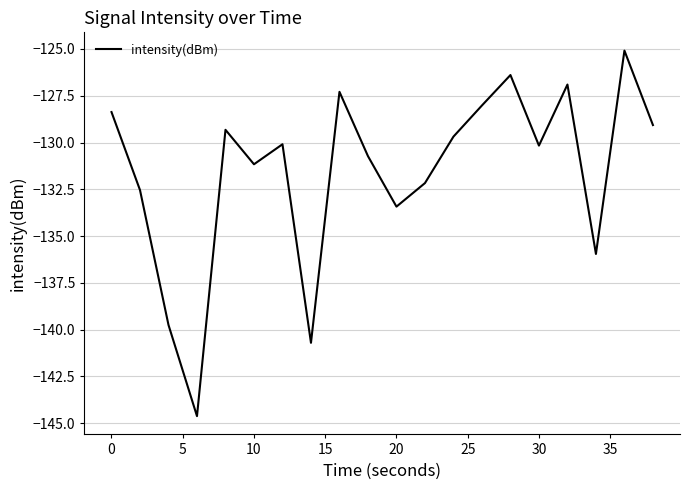

How many series are shown in this chart?

1